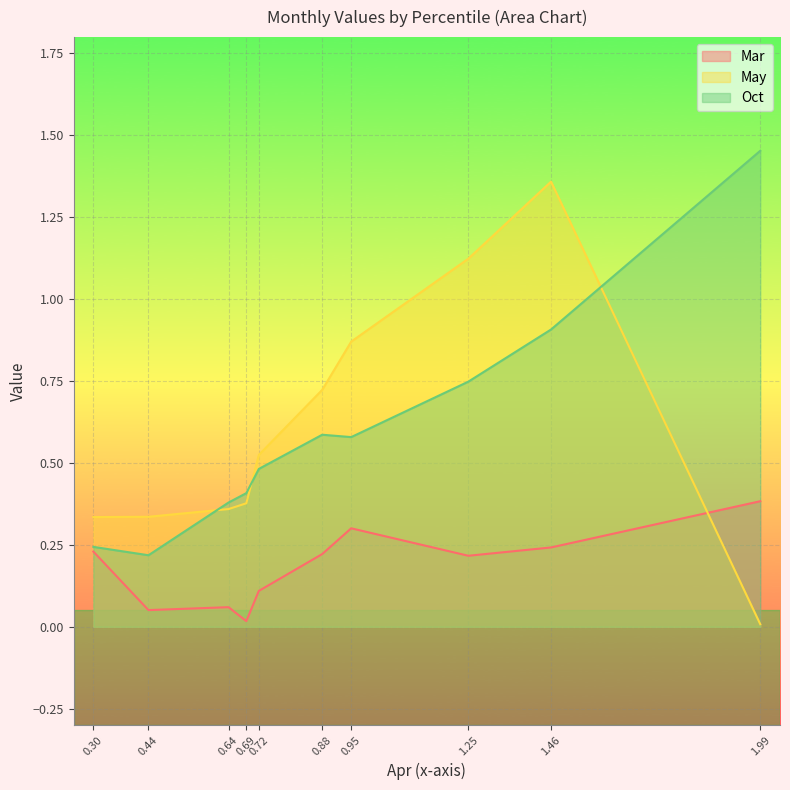

At which category does the chart reach its peak across all series?

1.99